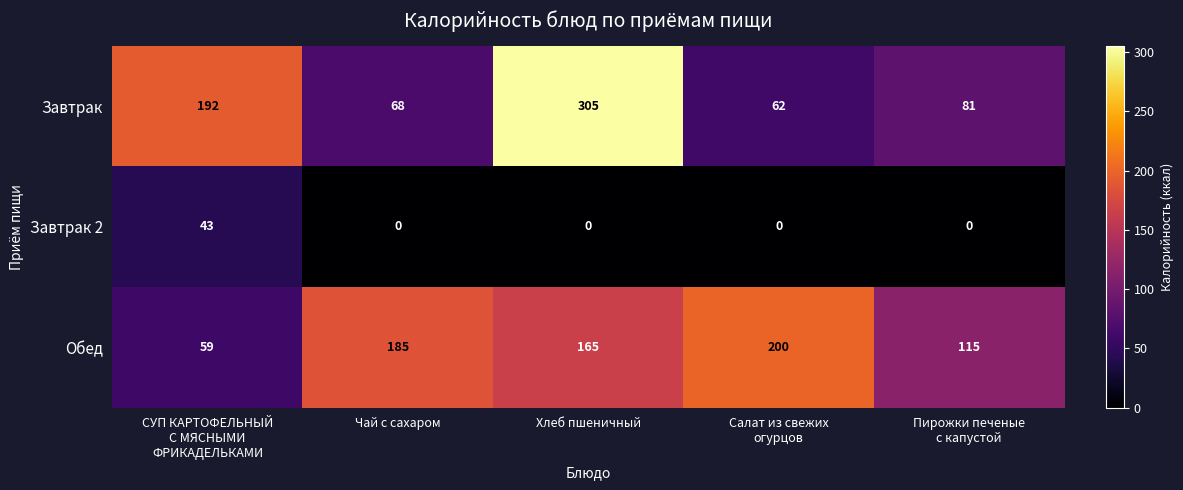

Is it true that Завтрак 2 equals -28 at Хлеб пшеничный?

False